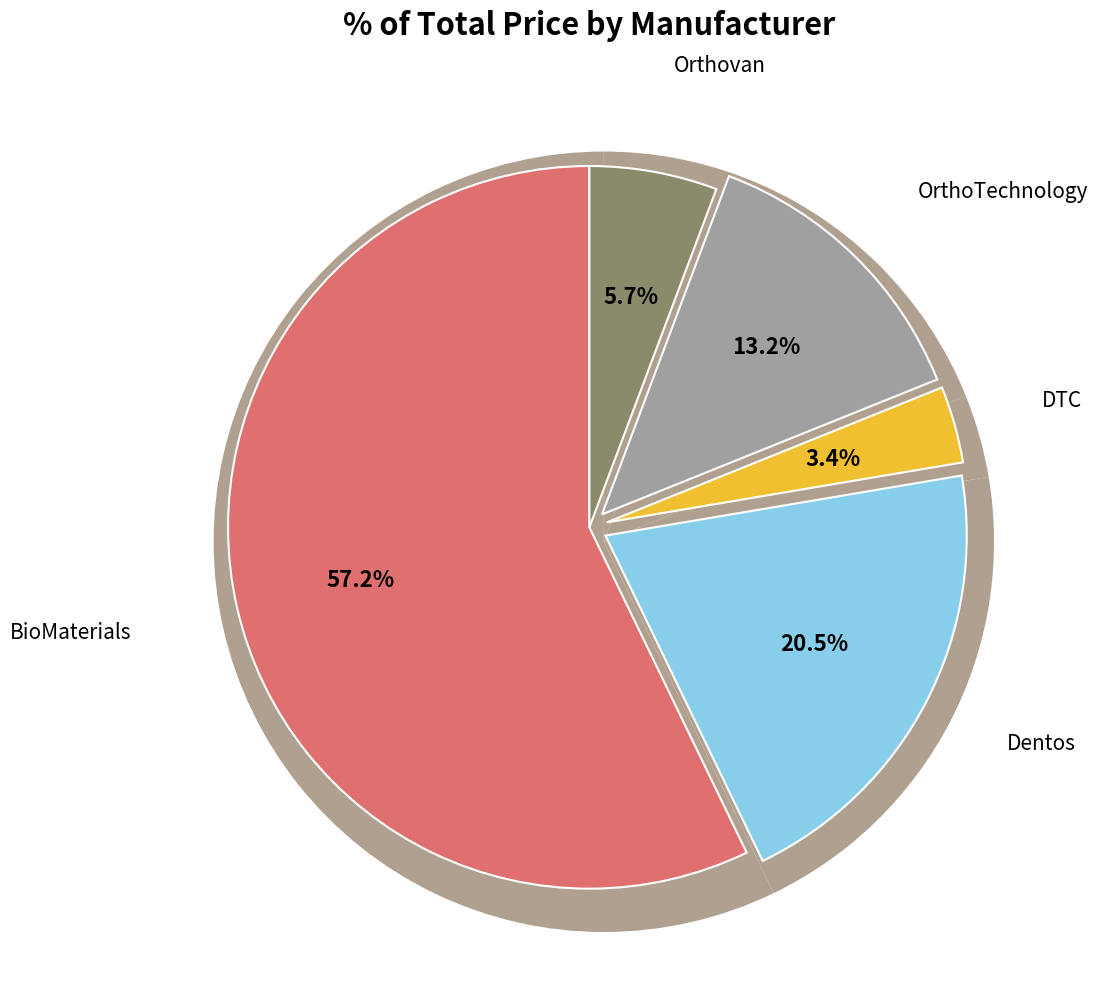

Which category has the biggest portion of the pie?

BioMaterials